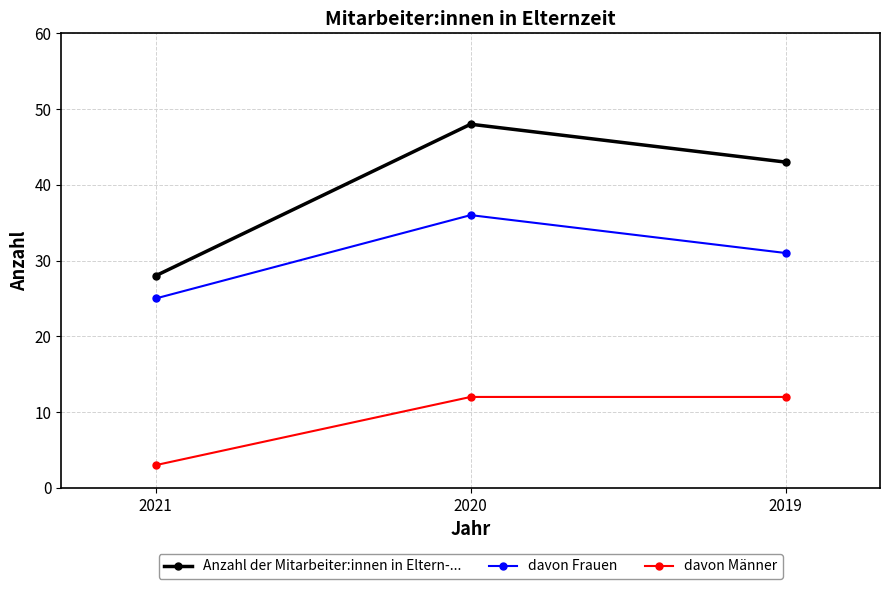

At 2019, list the series in order from largest to smallest.

Anzahl der Mitarbeiter:innen in Eltern-..., davon Frauen, davon Männer